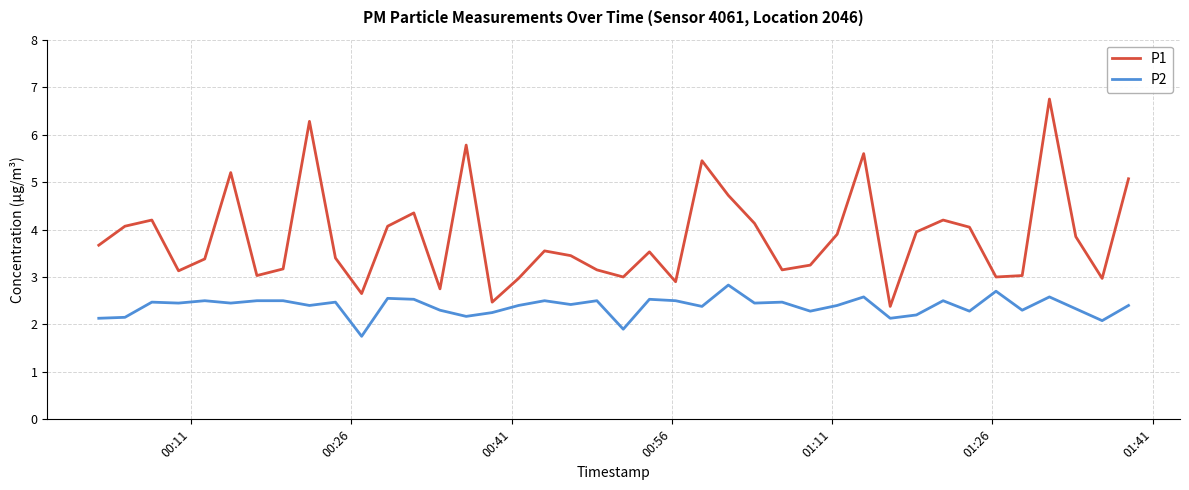

True or false: P1 and P2 cross at least once.

False